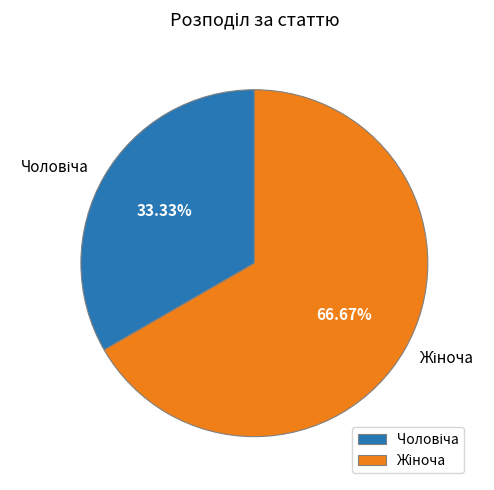

Is there a majority slice in this chart?

Yes